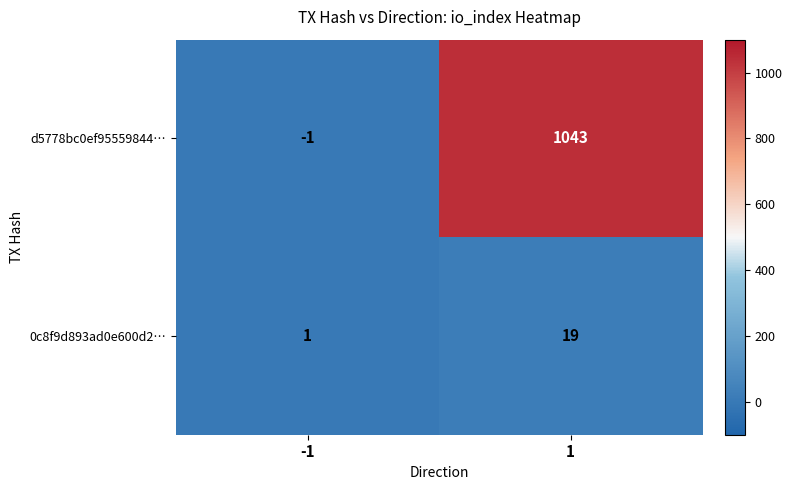

How many data points does each series have?

2